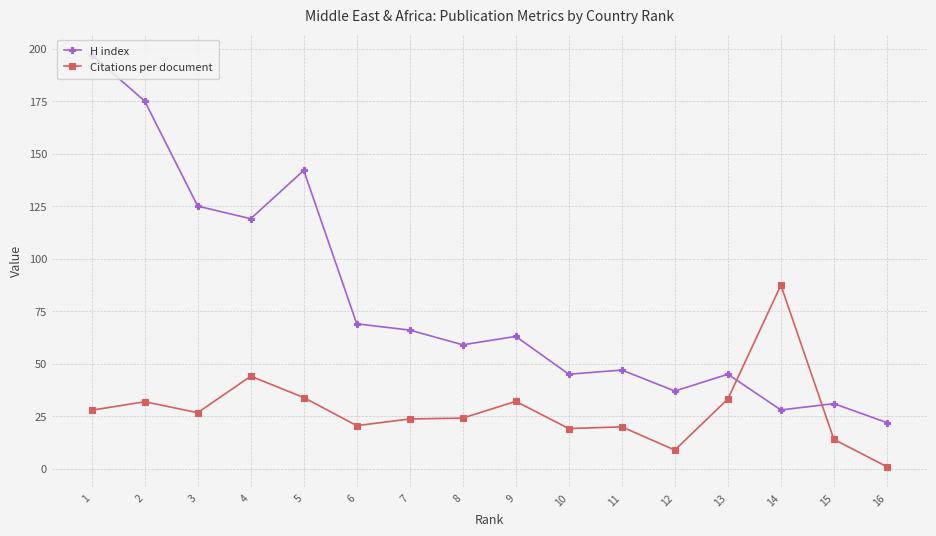

At how many categories does at least one series exceed 167?

2